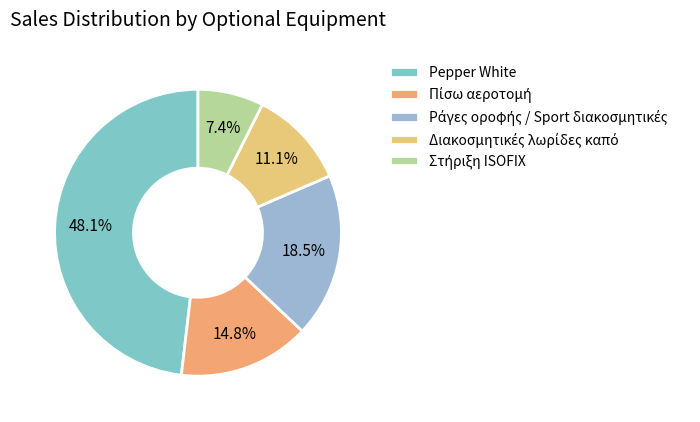

Is it true that Στήριξη ISOFIX is 17% of the pie?

False